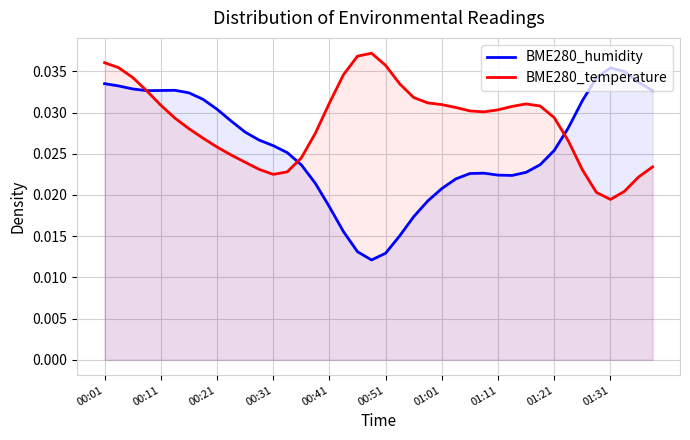

Which series has the widest spread of values?

BME280_humidity